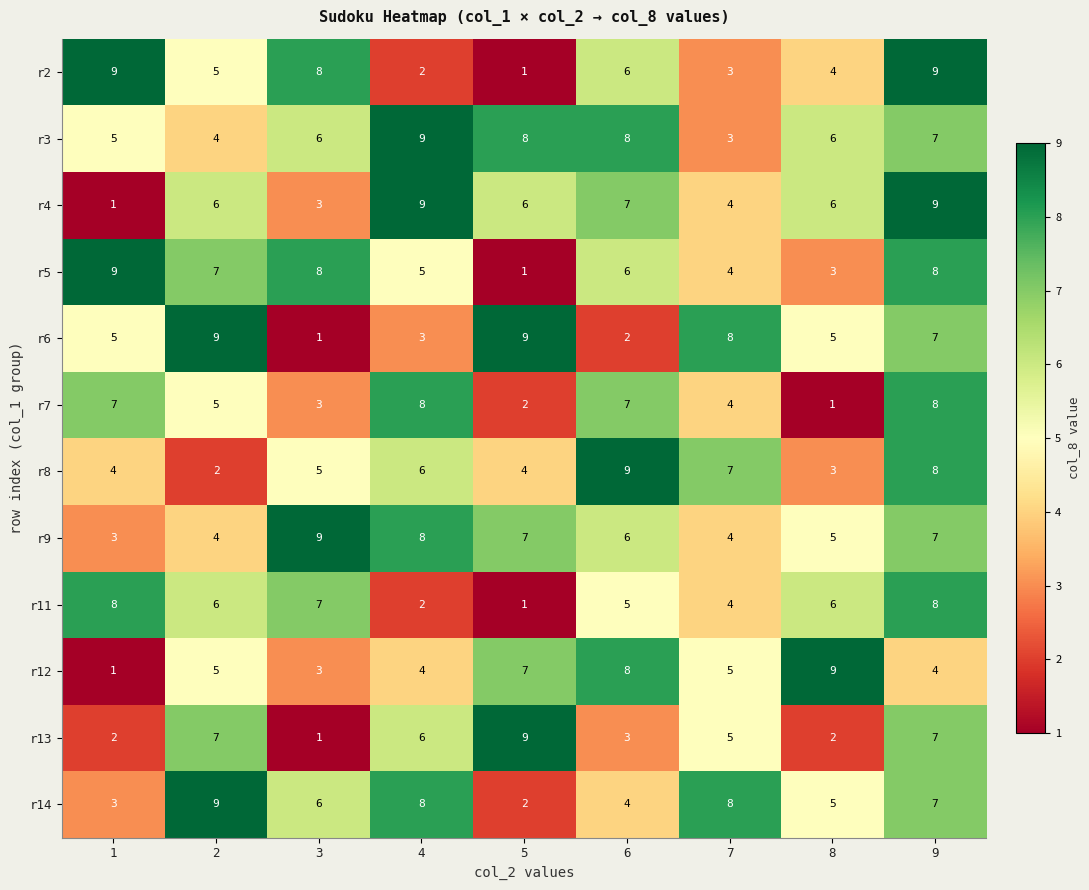

What is the spread (max minus min) of values at 8?

8